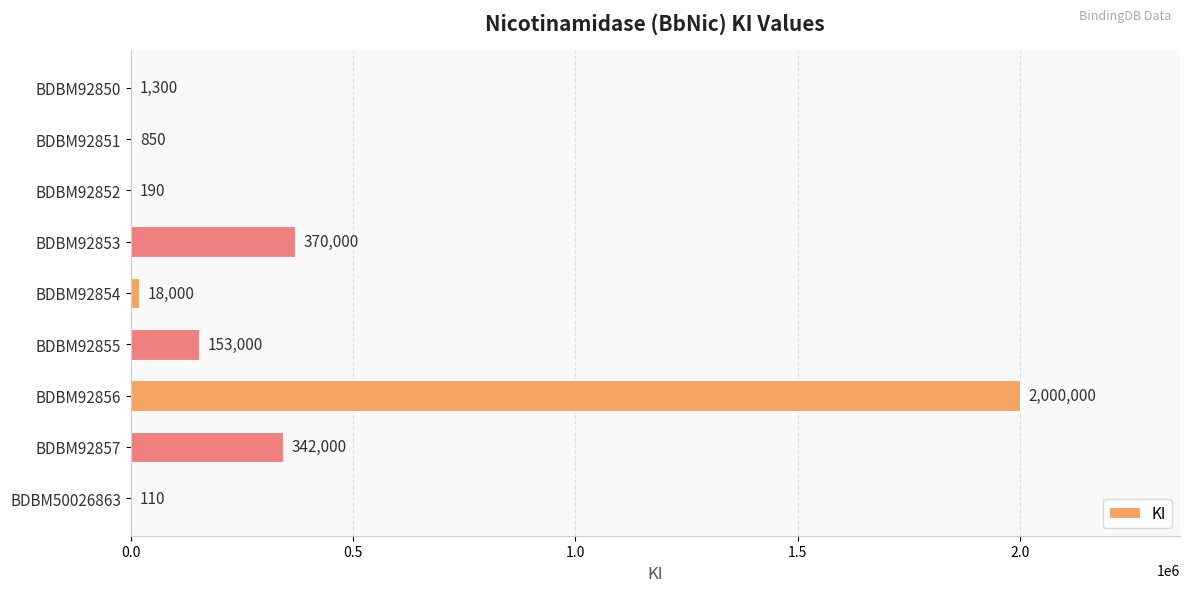

At which category does the chart reach its peak across all series?

BDBM92856